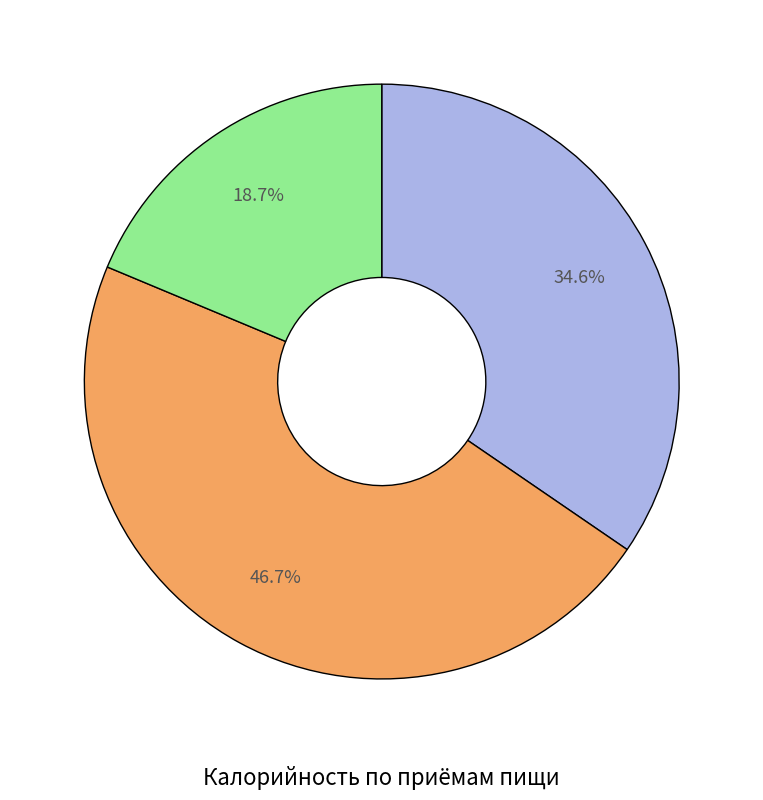

Is there any slice that represents more than half of the pie?

No